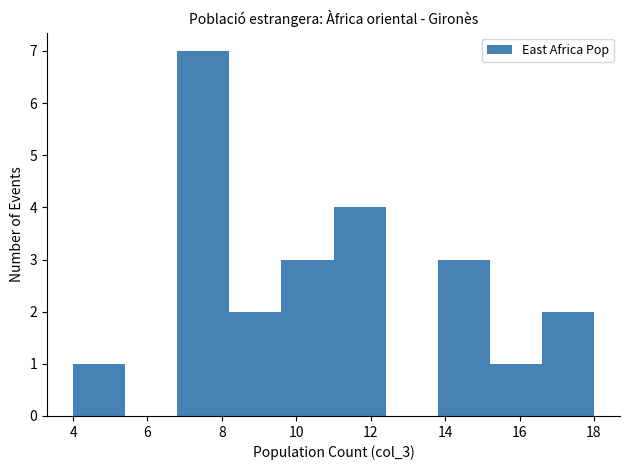

Reading left to right, transcribe this chart: for each bar, give the range it covers on the x-axis and its height. The values are not printed on the chart, so give them approximately, as read against the axis.

4.0 to 5.4: 1
5.4 to 6.8: 0
6.8 to 8.2: 7
8.2 to 9.6: 2
9.6 to 11.0: 3
11.0 to 12.4: 4
12.4 to 13.8: 0
13.8 to 15.2: 3
15.2 to 16.6: 1
16.6 to 18.0: 2